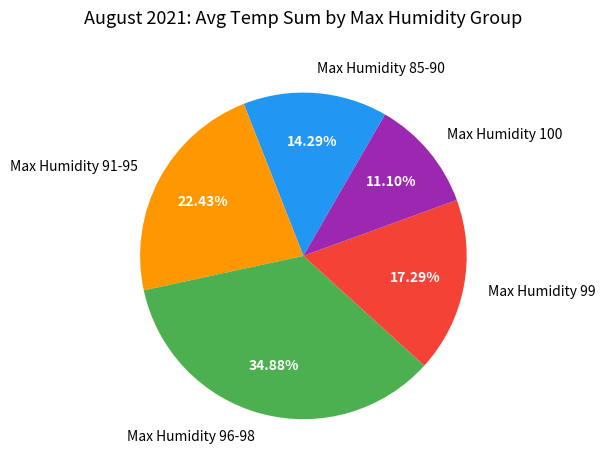

What is the ratio of the value at Max Humidity 85-90 to the value at Max Humidity 100?

1.3